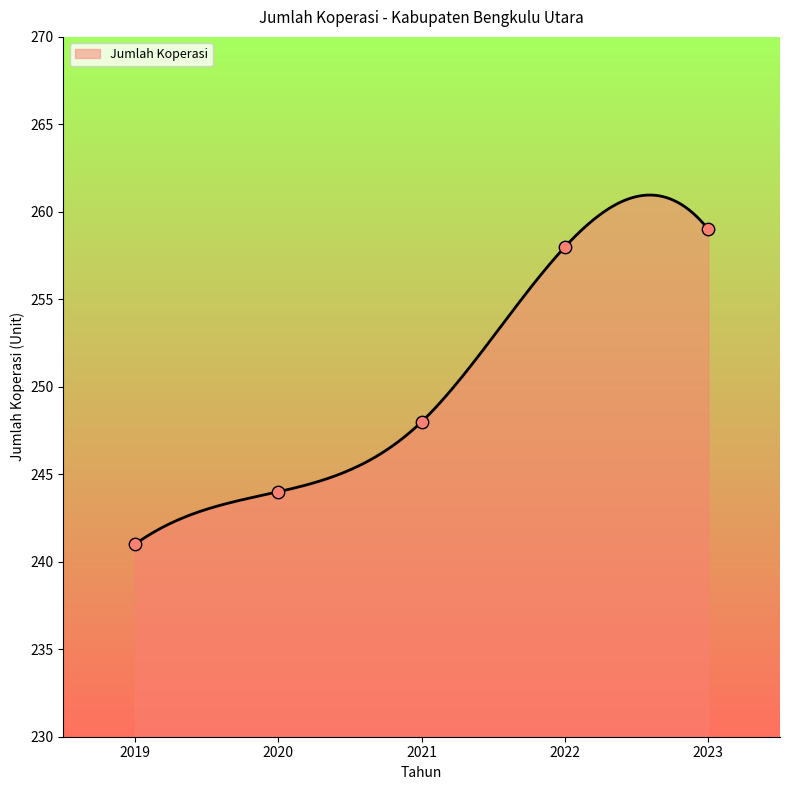

Between 2022 and 2021, which is larger?

2022